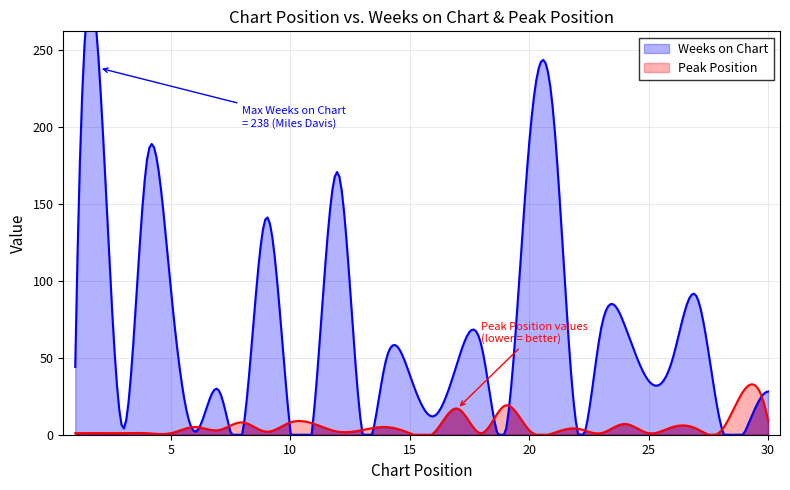

True or false: Peak Position and Weeks on Chart cross at least once.

True